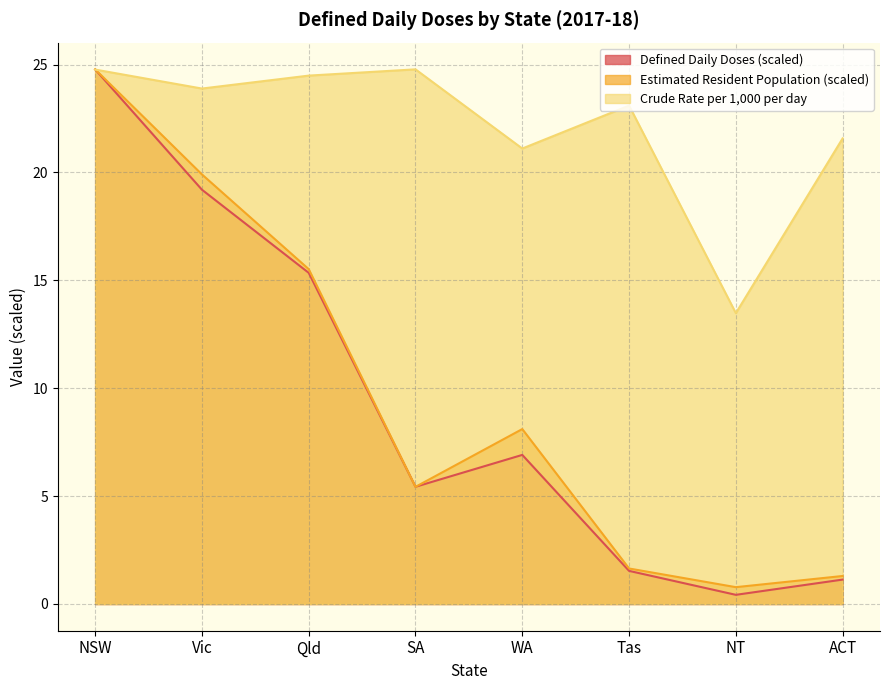

How many times do Defined Daily Doses and Estimated Resident Population cross each other?

2